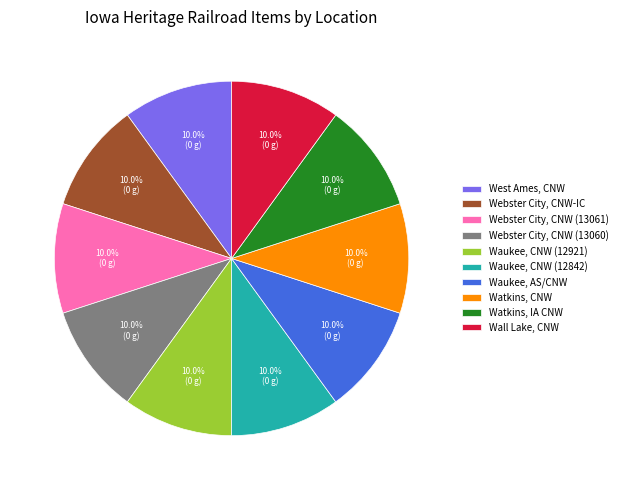

How many slices are in this pie chart?

10